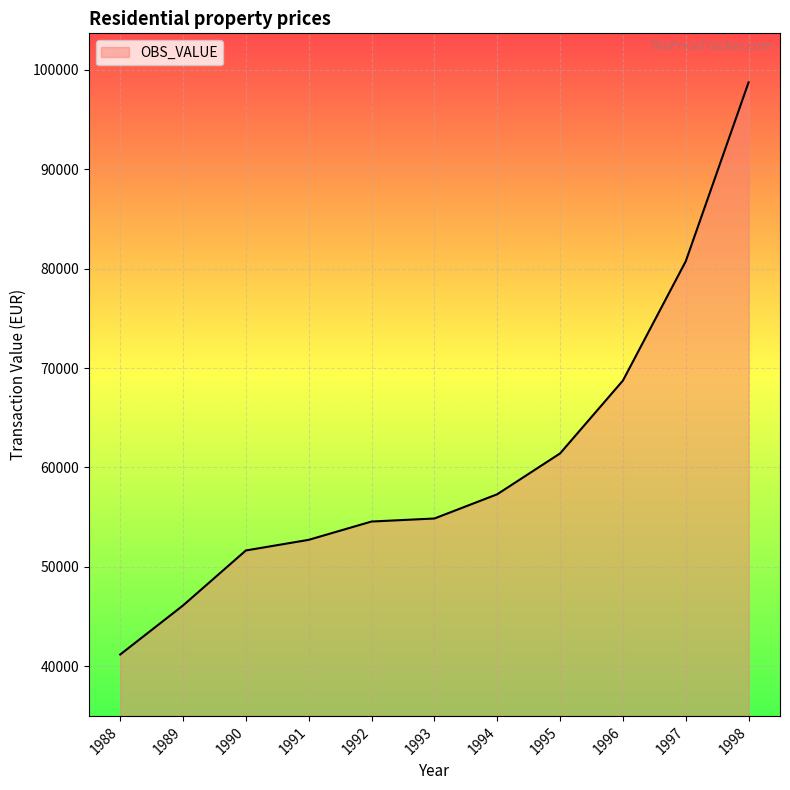

Approximately how many times larger is the value at 1988 compared to 1989?

0.9